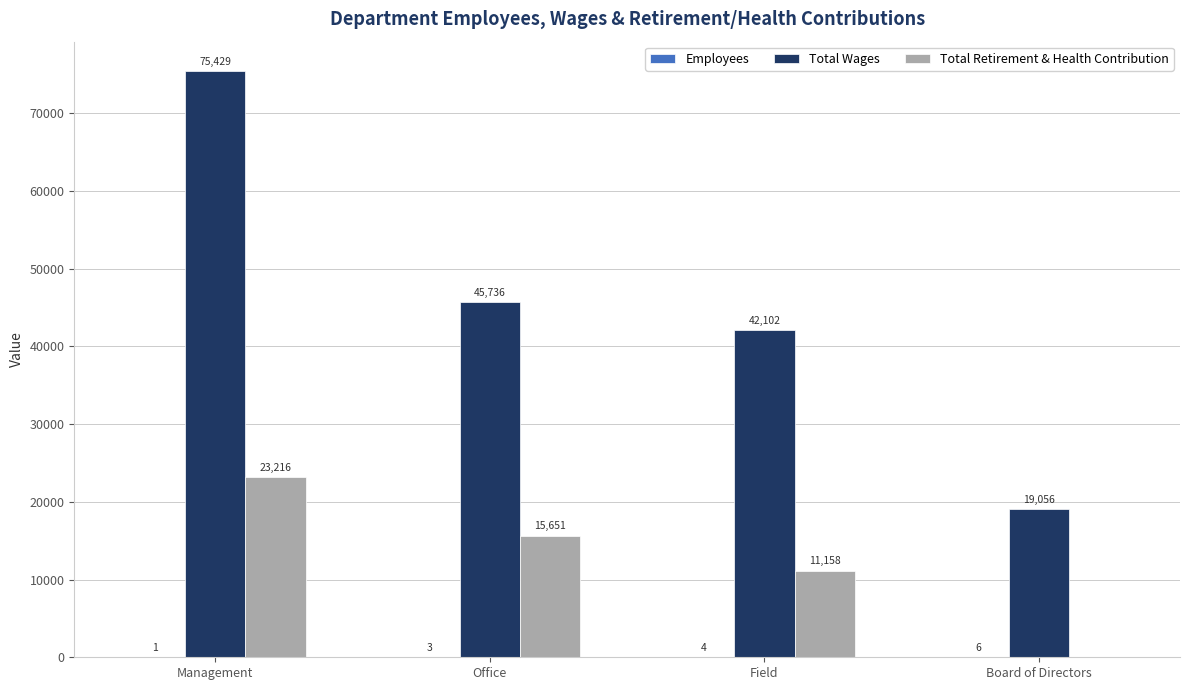

Are the bars horizontal?

No